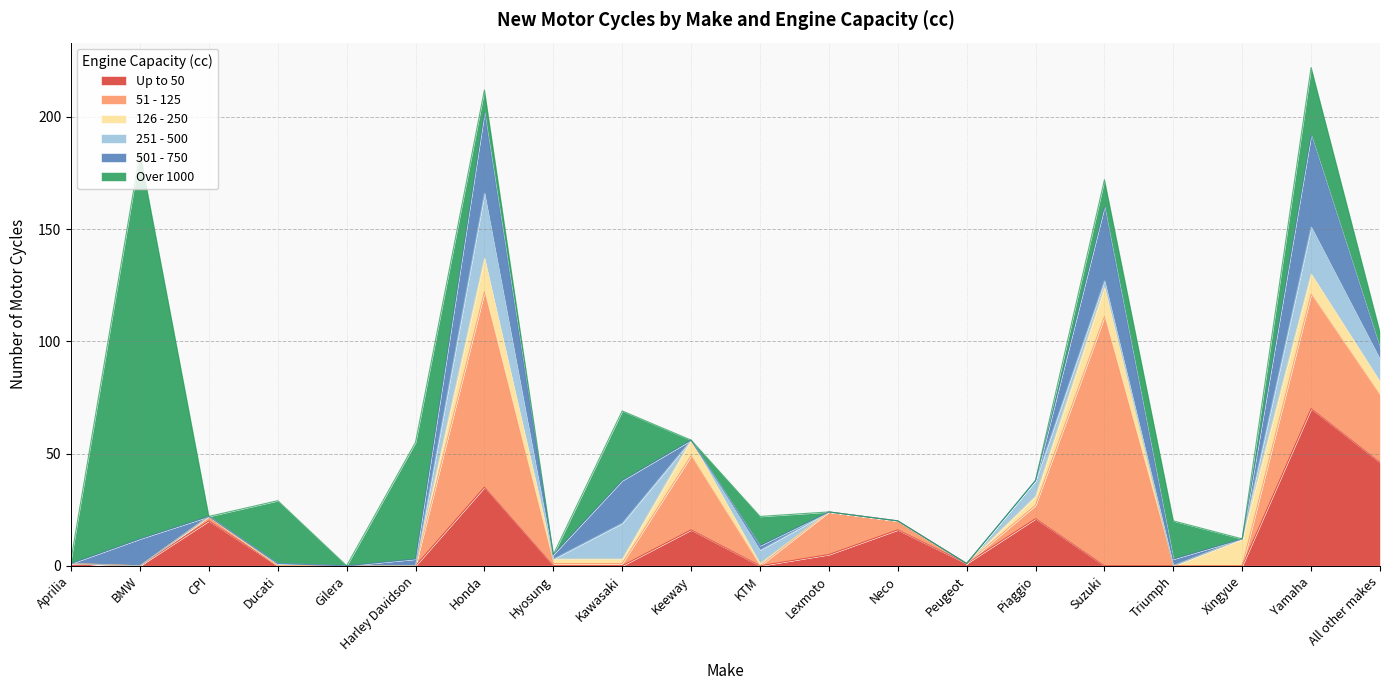

Between which two adjacent categories do 251 - 500 and Up to 50 first intersect?

CPI and Ducati